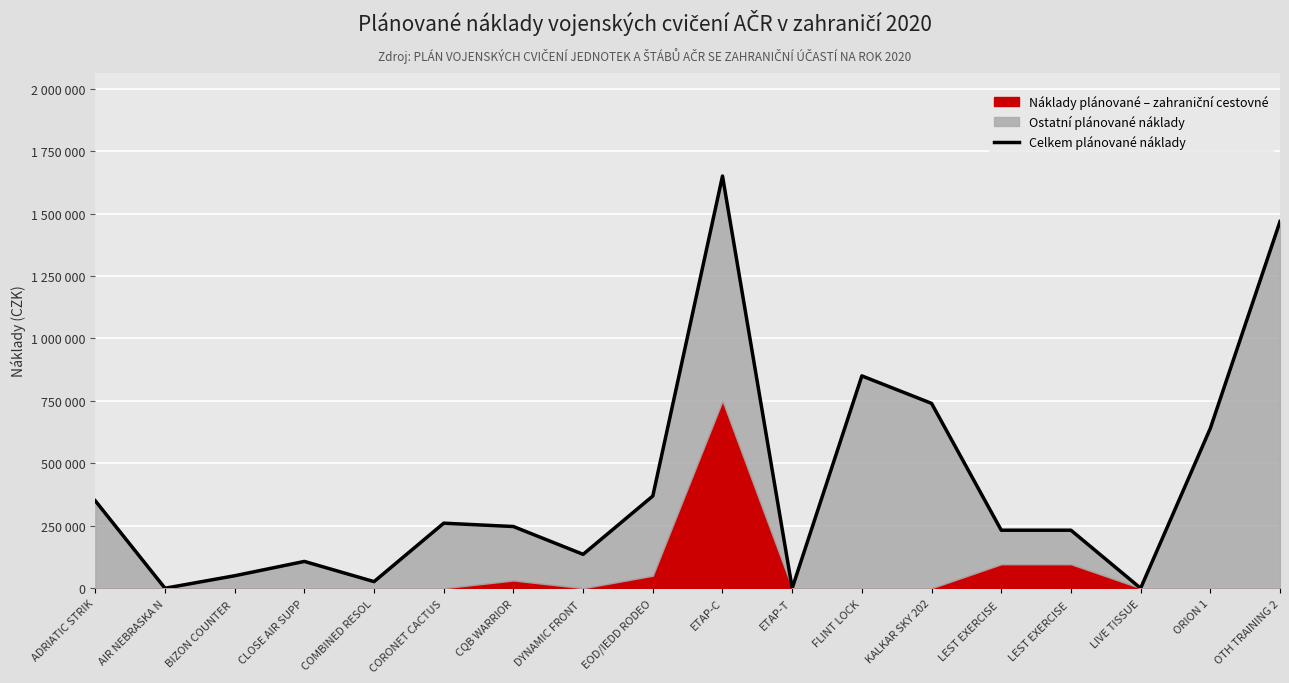

Reading left to right, extract all data points from this chart.

ADRIATIC STRIK=350000	AIR NEBRASKA N=0	BIZON COUNTER =50000	CLOSE AIR SUPP=107325	COMBINED RESOL=26470	CORONET CACTUS=260426	CQB WARRIOR=247000	DYNAMIC FRONT =135680	EOD/IEDD RODEO=369200	ETAP-C=1650000	ETAP-T=0	FLINT LOCK=850000	KALKAR SKY 202=740000	LEST EXERCISE =232256	LEST EXERCISE =232256	LIVE TISSUE=0	ORION 1=640000	OTH TRAINING 2=1468000